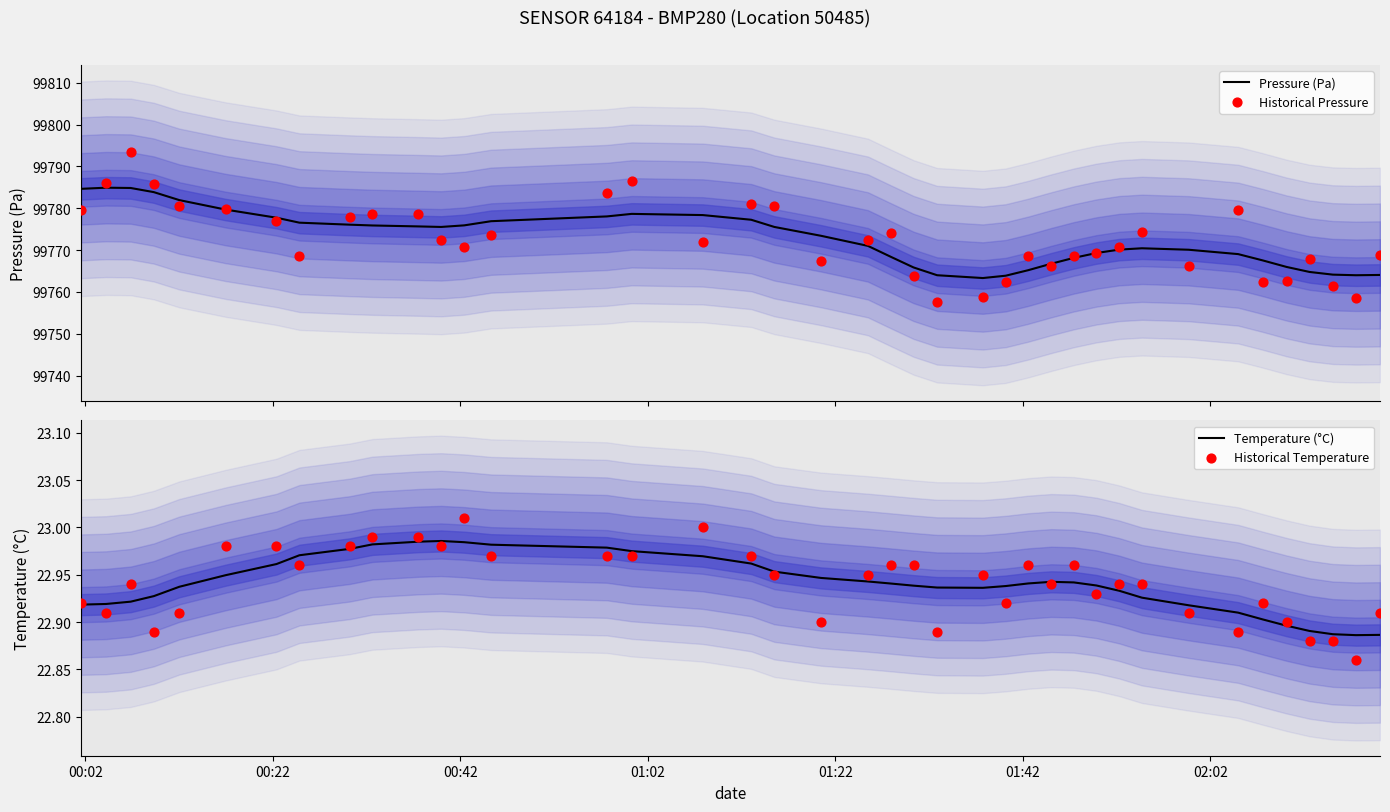

What is the highest value of the Pressure (Pa) series?

99784.9